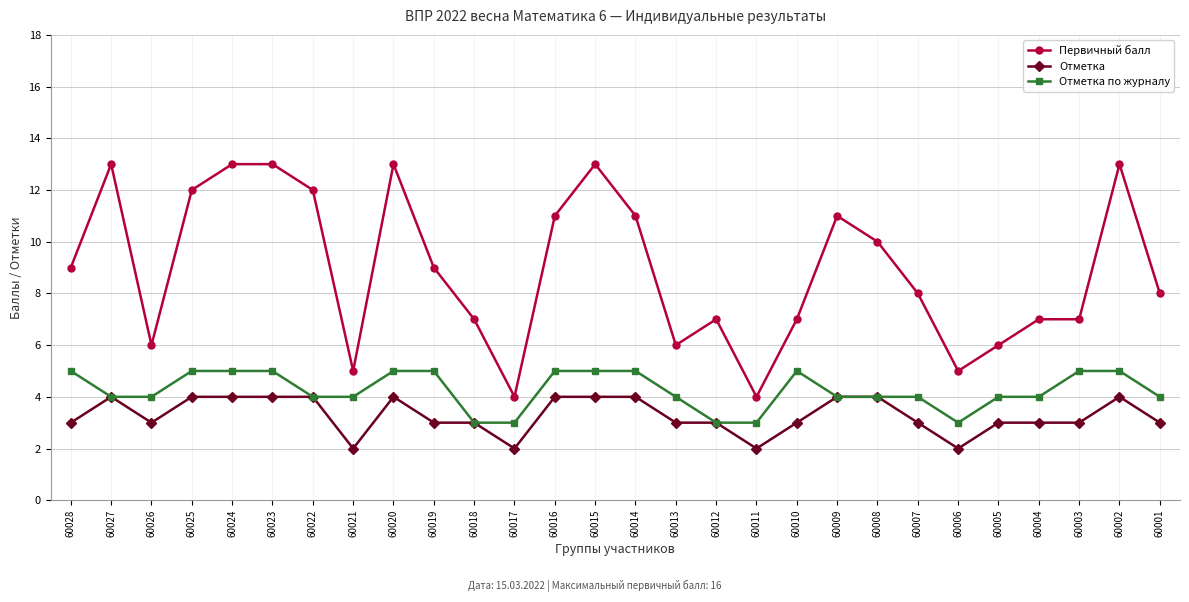

Reading left to right, what are all the values shown in this chart?

Первичный балл: 9	13	6	12	13	13	12	5	13	9	7	4	11	13	11	6	7	4	7	11	10	8	5	6	7	7	13	8
Отметка: 3	4	3	4	4	4	4	2	4	3	3	2	4	4	4	3	3	2	3	4	4	3	2	3	3	3	4	3
Отметка по журналу: 5	4	4	5	5	5	4	4	5	5	3	3	5	5	5	4	3	3	5	4	4	4	3	4	4	5	5	4